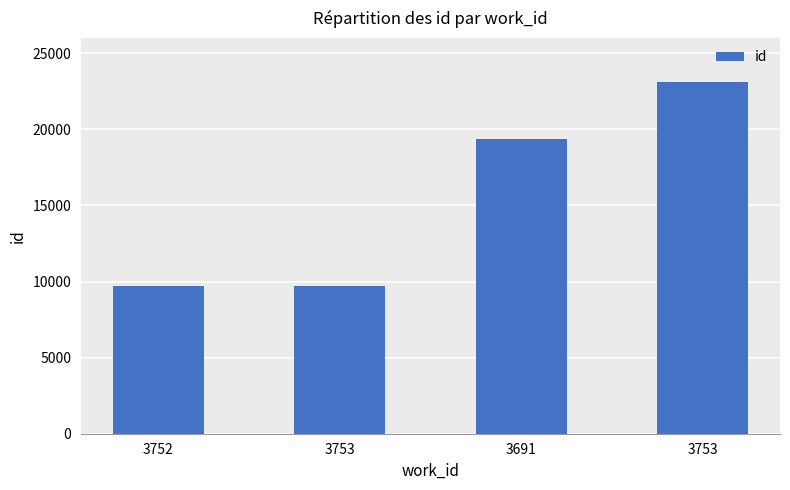

What is the difference between the values at 3753 and 3691?

9712